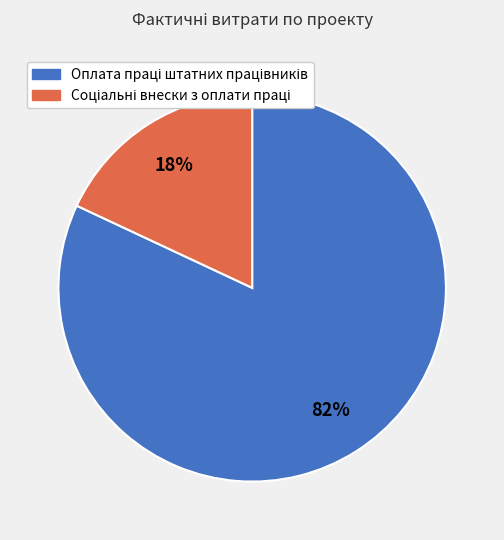

To the nearest percent, what is the average slice percentage?

50%